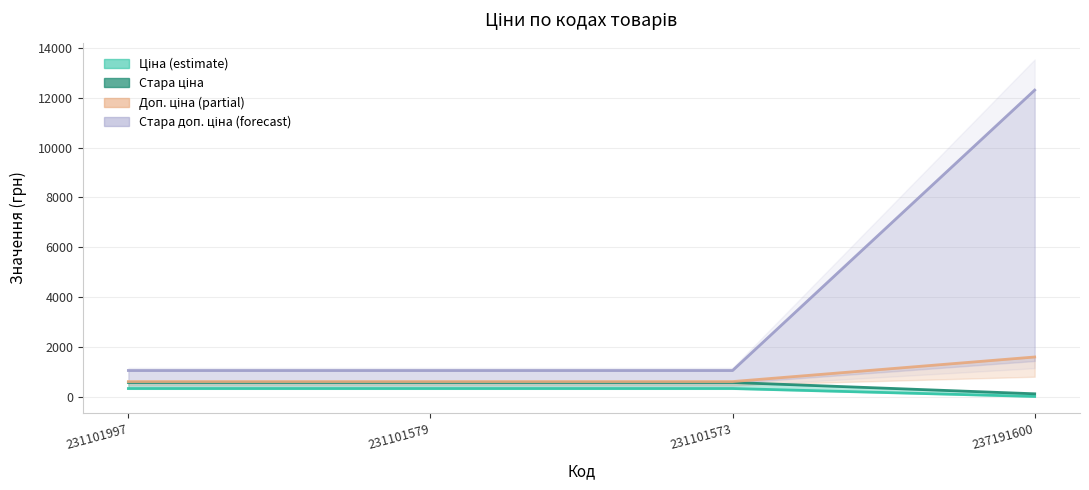

Which label corresponds to the largest value in the chart?

231101997